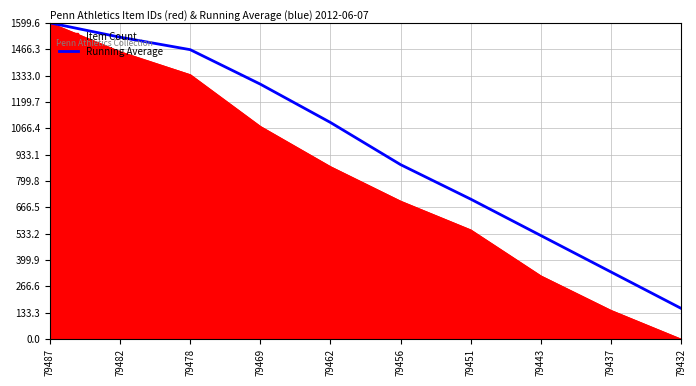

At which category is the sum across all series the highest?

79487